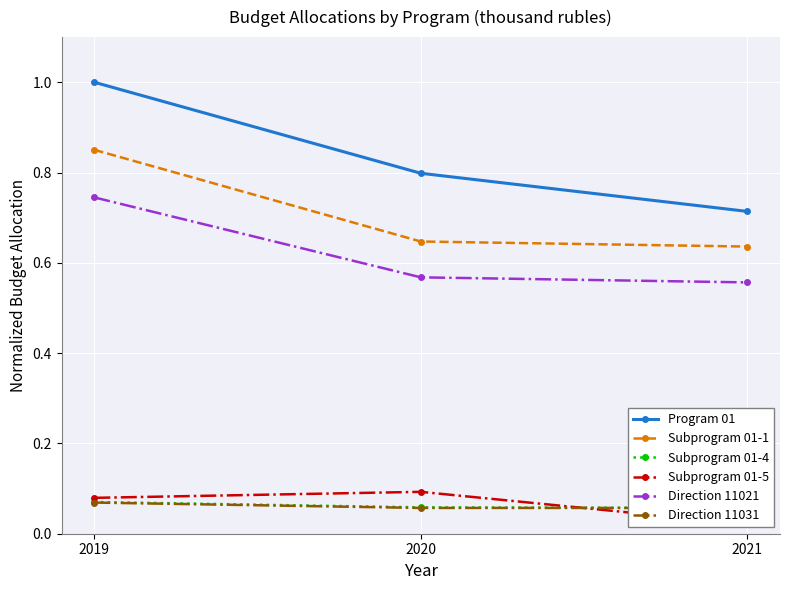

Does the chart display data point markers on the line(s)?

Yes